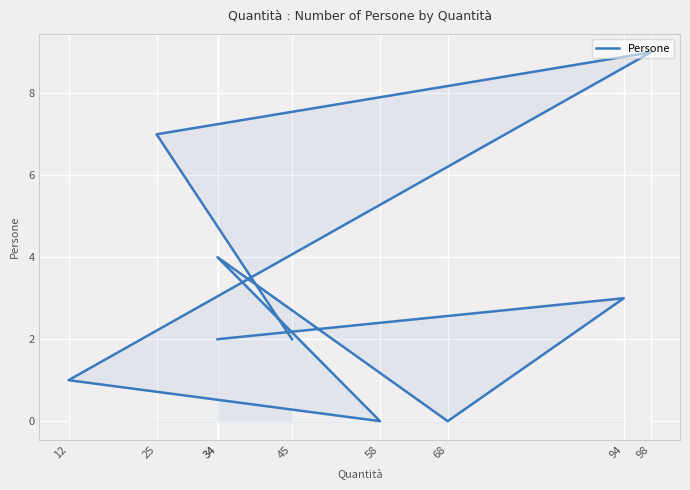

Count the number of categories in the chart.

9